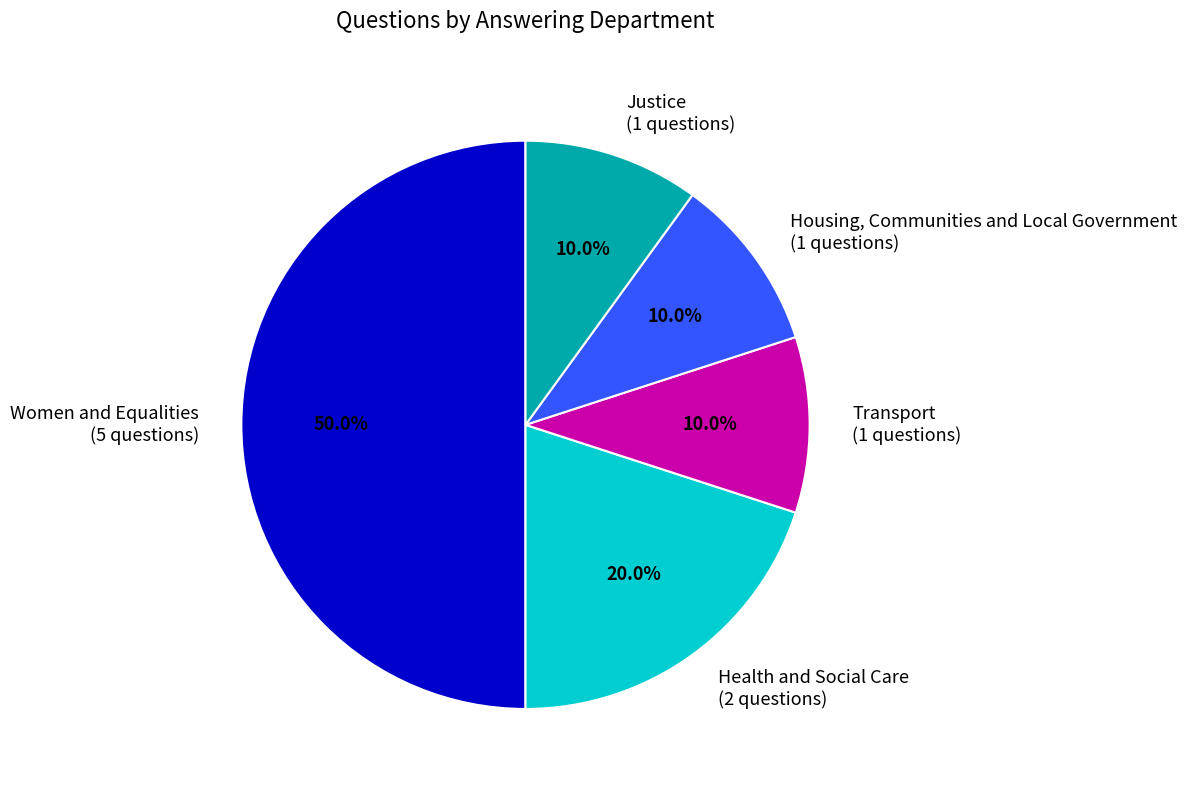

What is the total percentage of Housing, Communities and Local Government and Transport?

20.0%